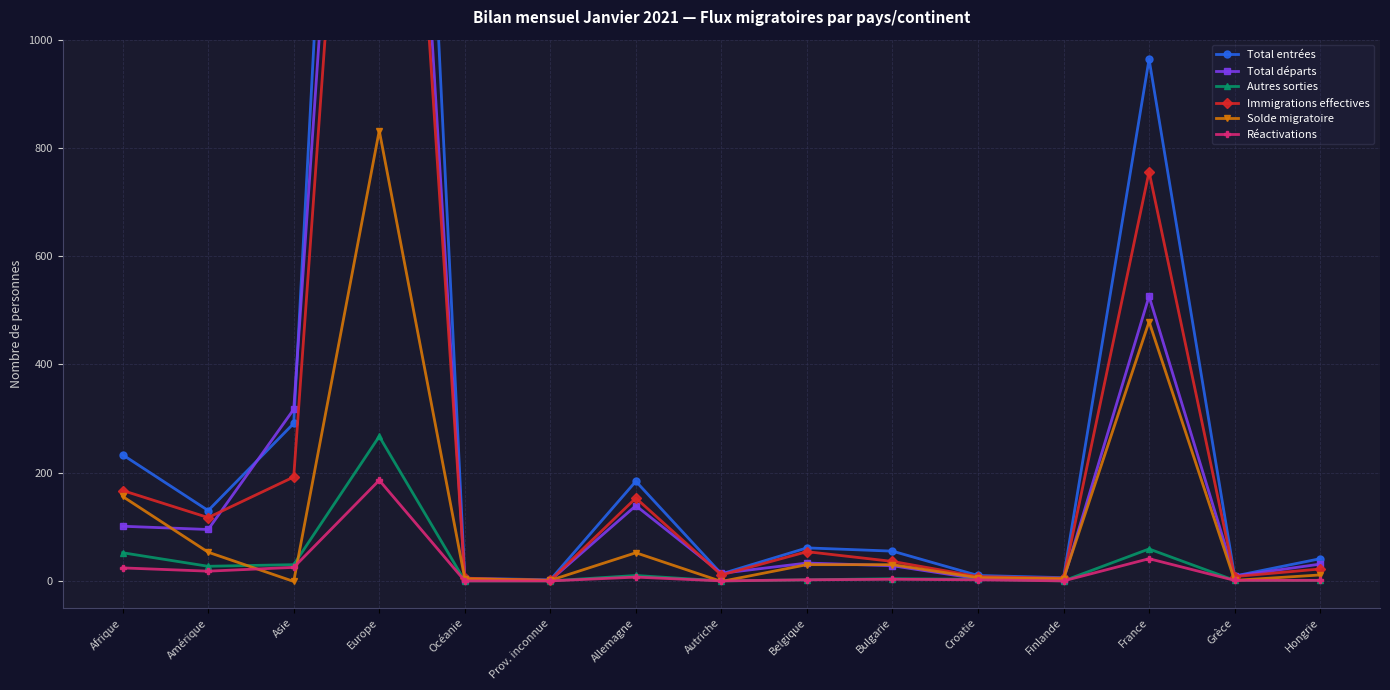

Which category has the lowest value in the Total départs series?

Océanie